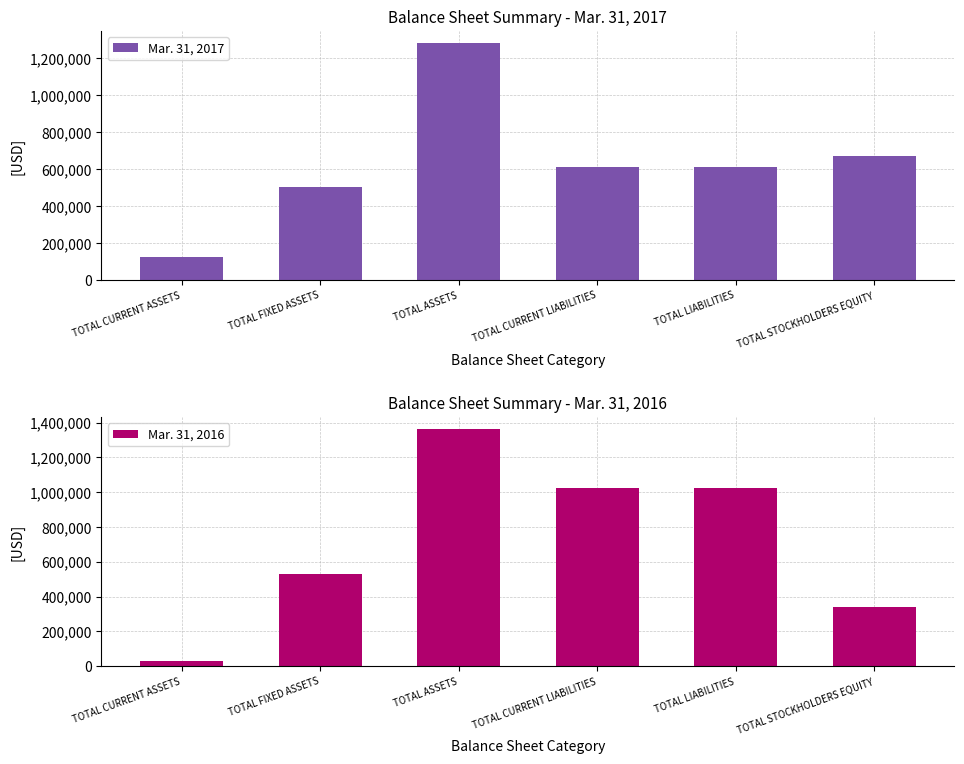

What is the difference between the Mar. 31, 2017 values at TOTAL LIABILITIES and TOTAL CURRENT ASSETS?

486723